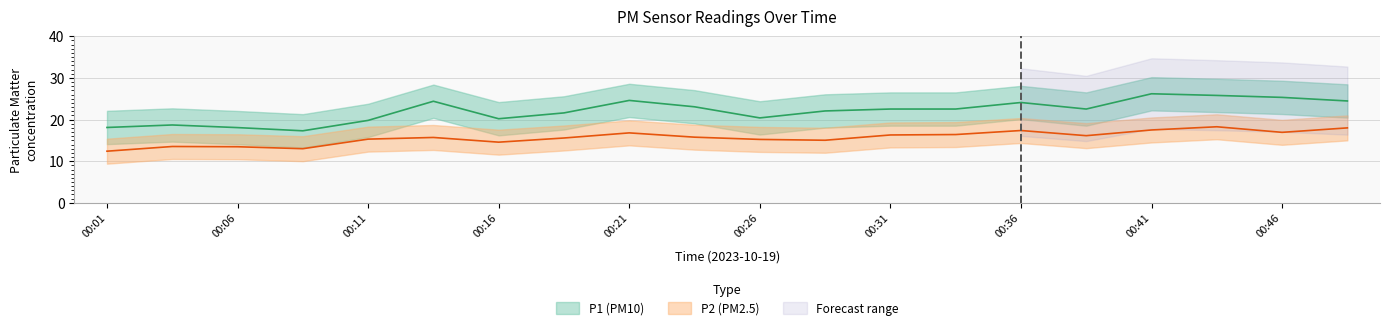

What is the difference between the P2_upper values at 00:41 and 00:18?

1.9